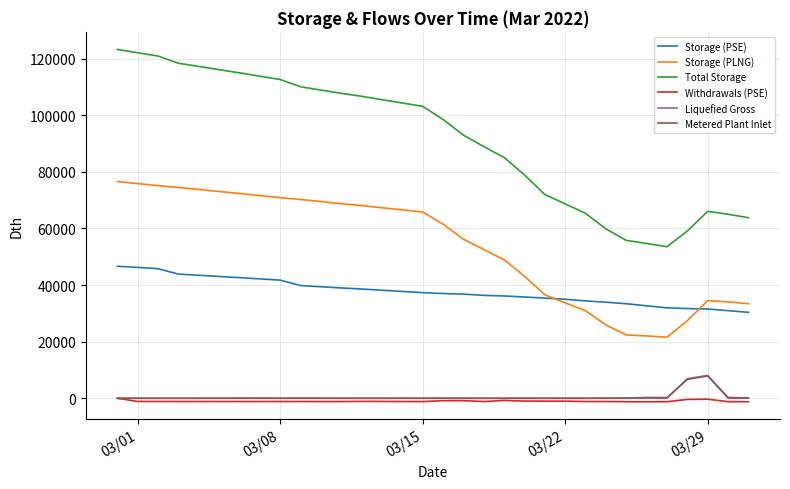

What is the maximum value shown in the chart?

123198.0